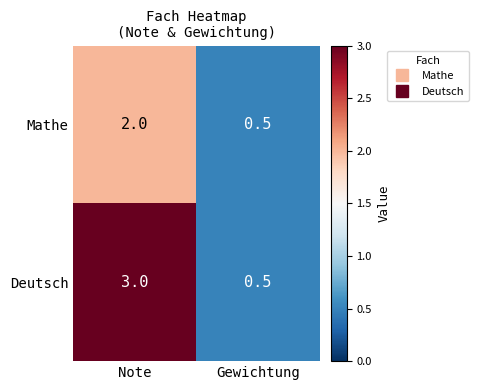

Where is Deutsch nearest to the value 1?

Gewichtung